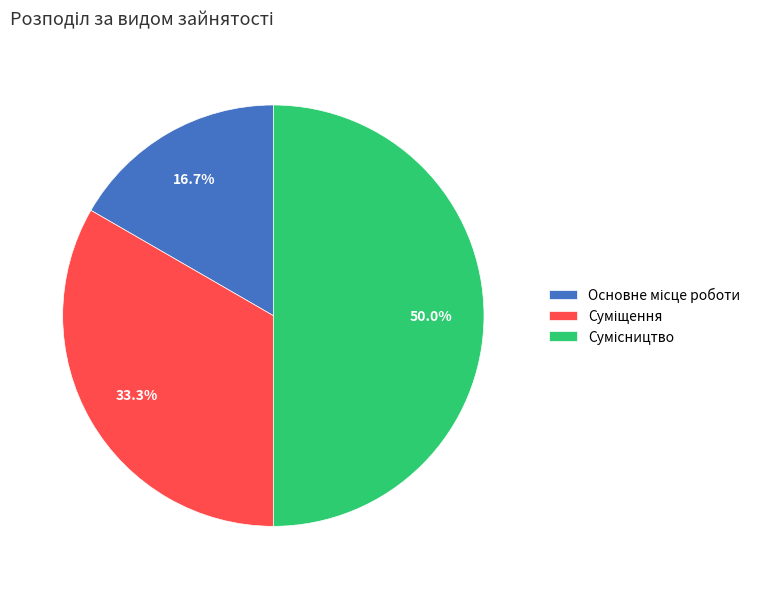

How many segments does this pie chart have?

3